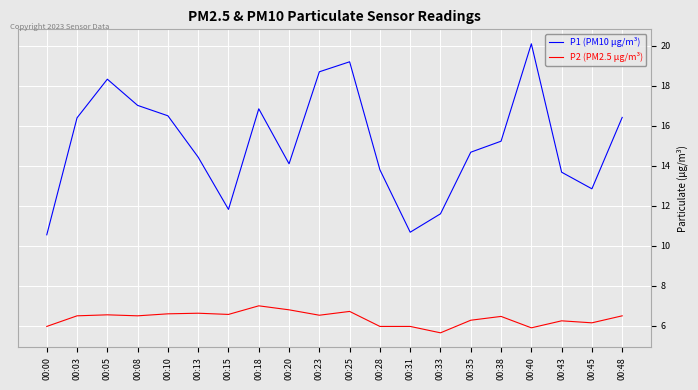

Rank the series by their average value, from highest to lowest.

P1 (PM10 µg/m³), P2 (PM2.5 µg/m³)